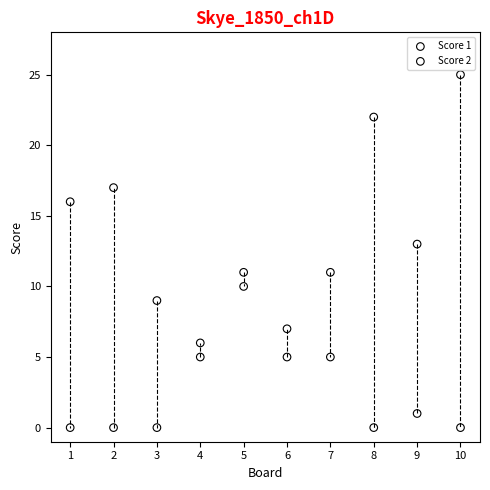

Which series contains the highest Y value?

Score 1